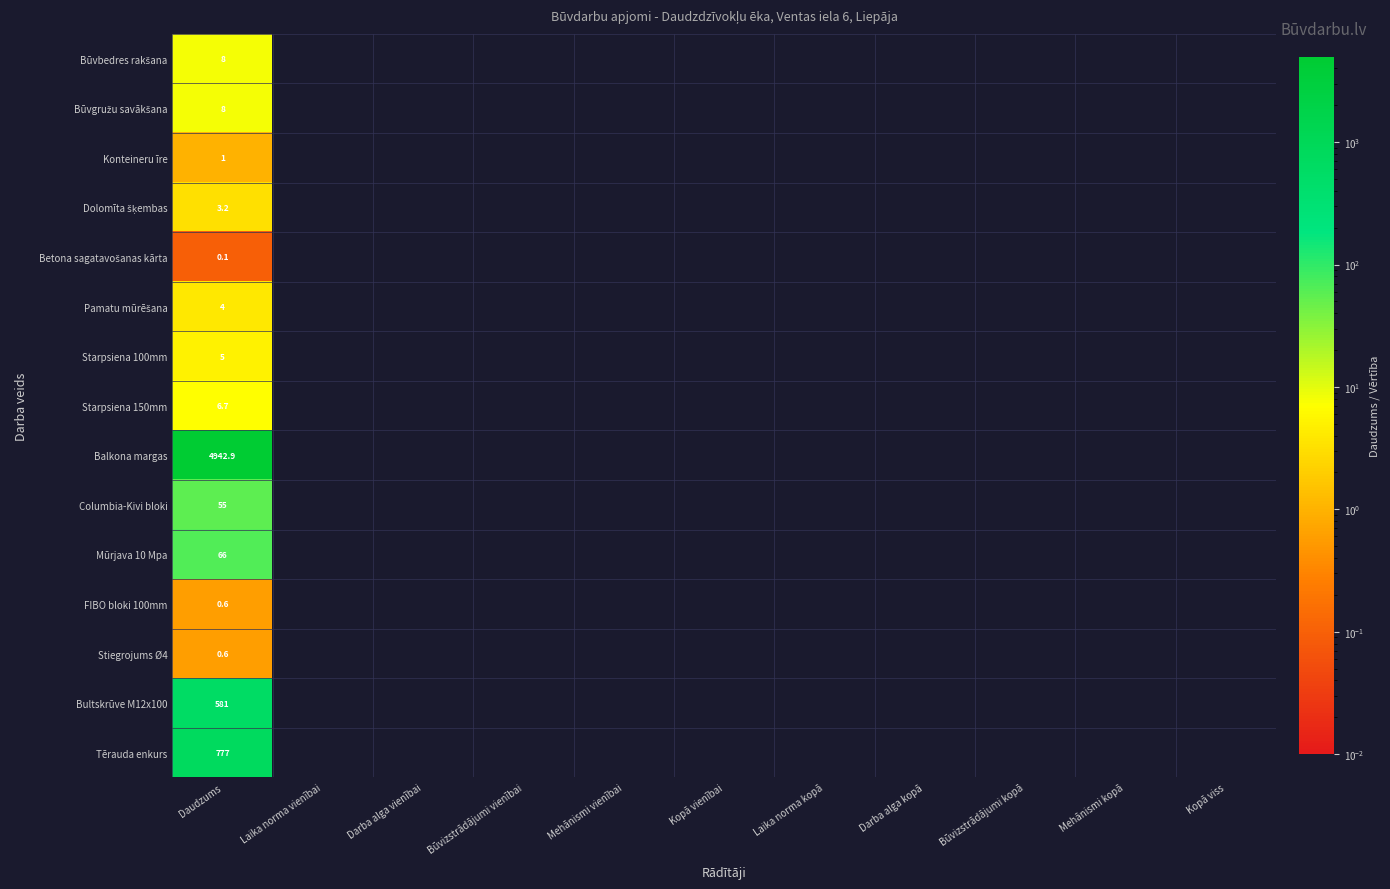

What is the spread (max minus min) of values at Daudzums?

4942.8